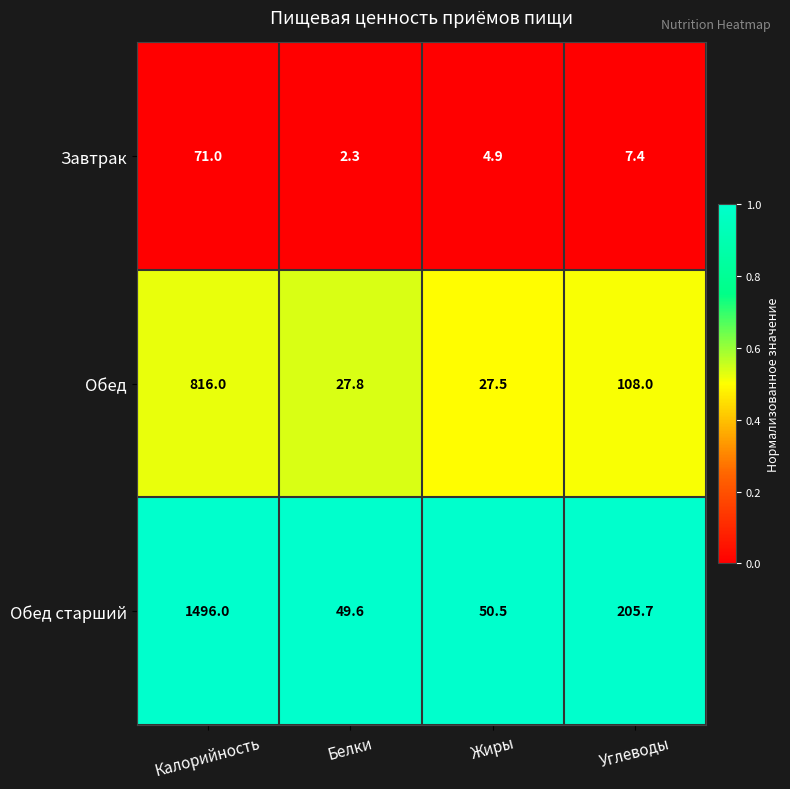

What is the difference between the highest and lowest values at Белки?

47.3